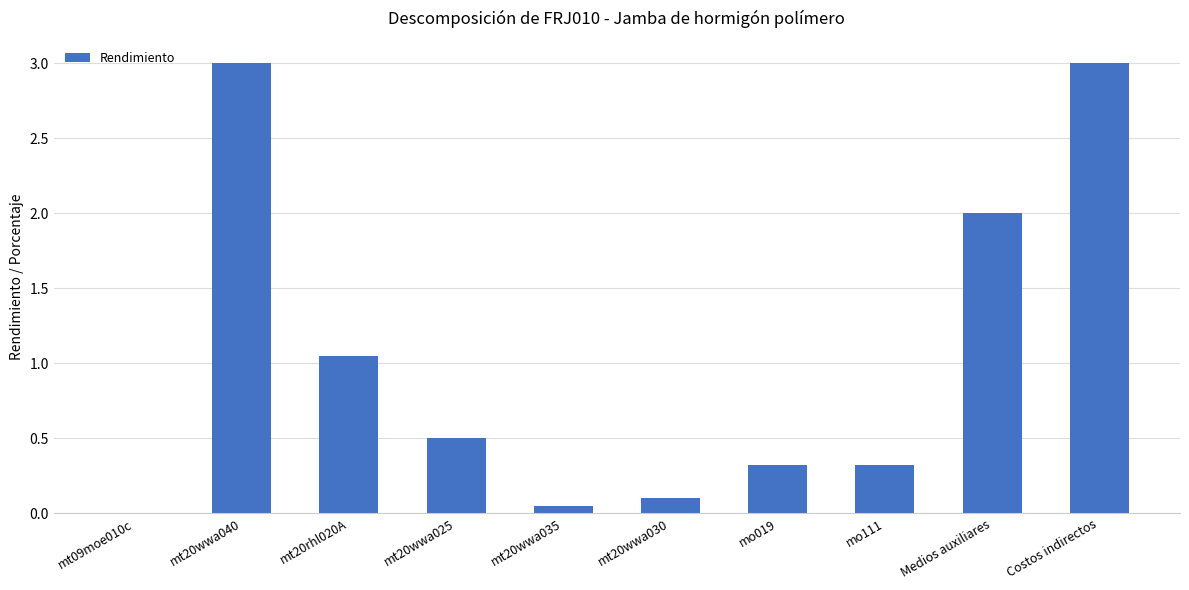

What is the difference between the values at mt20wwa030 and mo019?

0.2